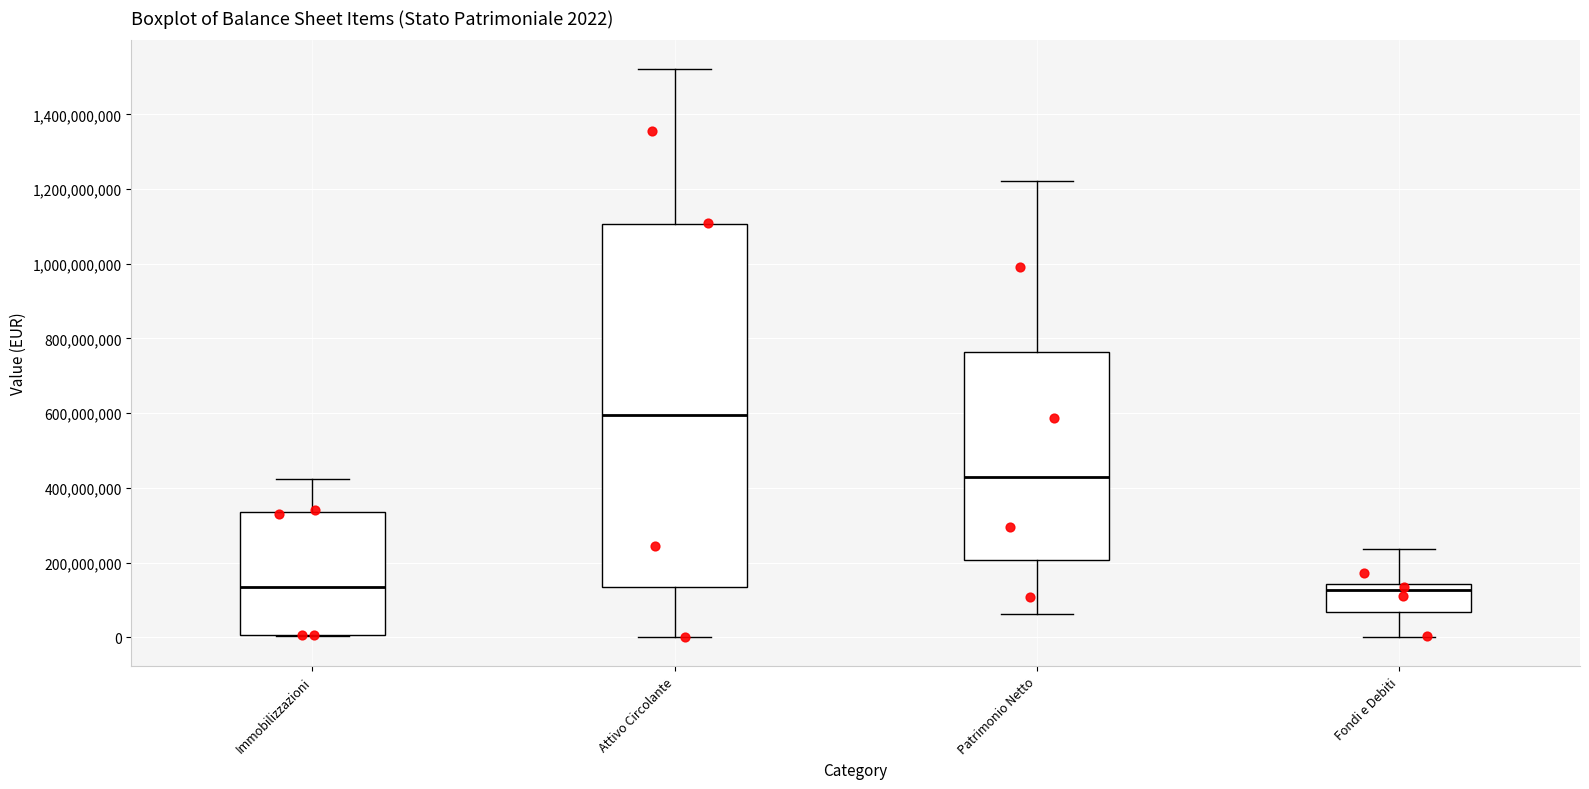

Which box is the tallest, from its lower edge to its upper edge?

Attivo Circolante